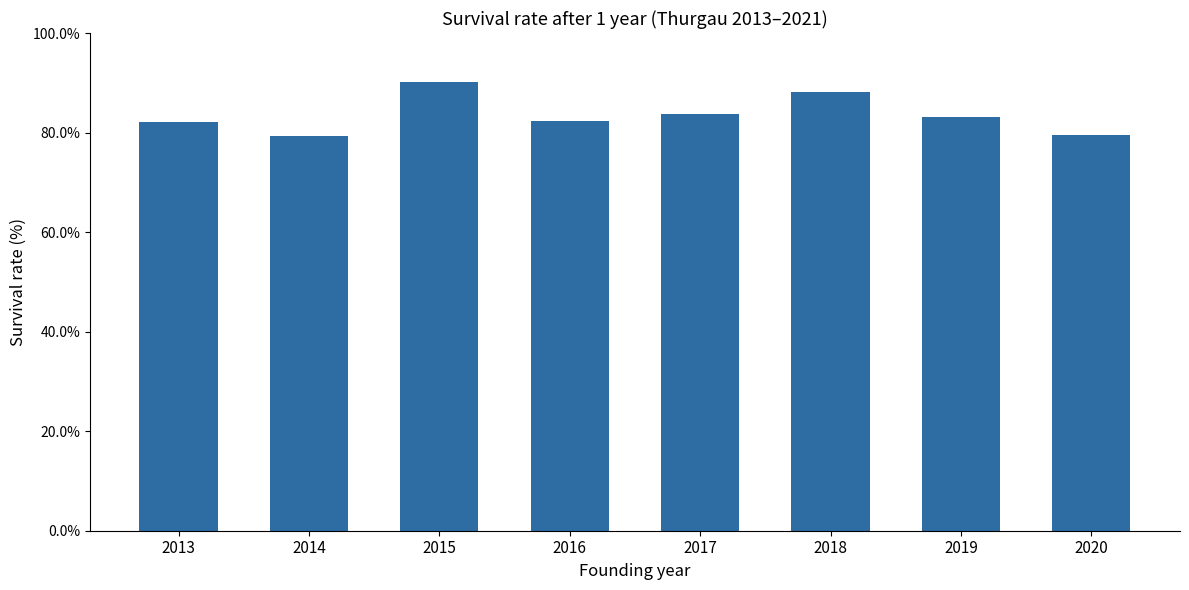

Which category has the highest value across all series?

2015